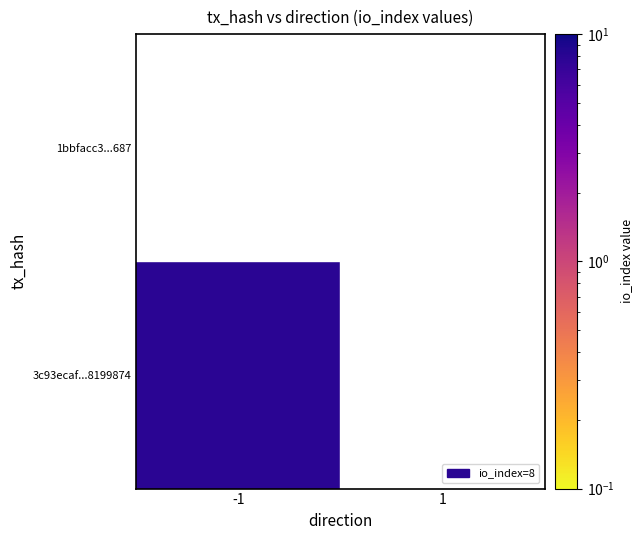

Reading right to left, transcribe all the data shown in this chart.

3c93ecaf4463d880f8a05a09a74bf23b8199874: 0	8
1bbfacc35e64297fe726ec50dde989ceb7f7687: 0	0